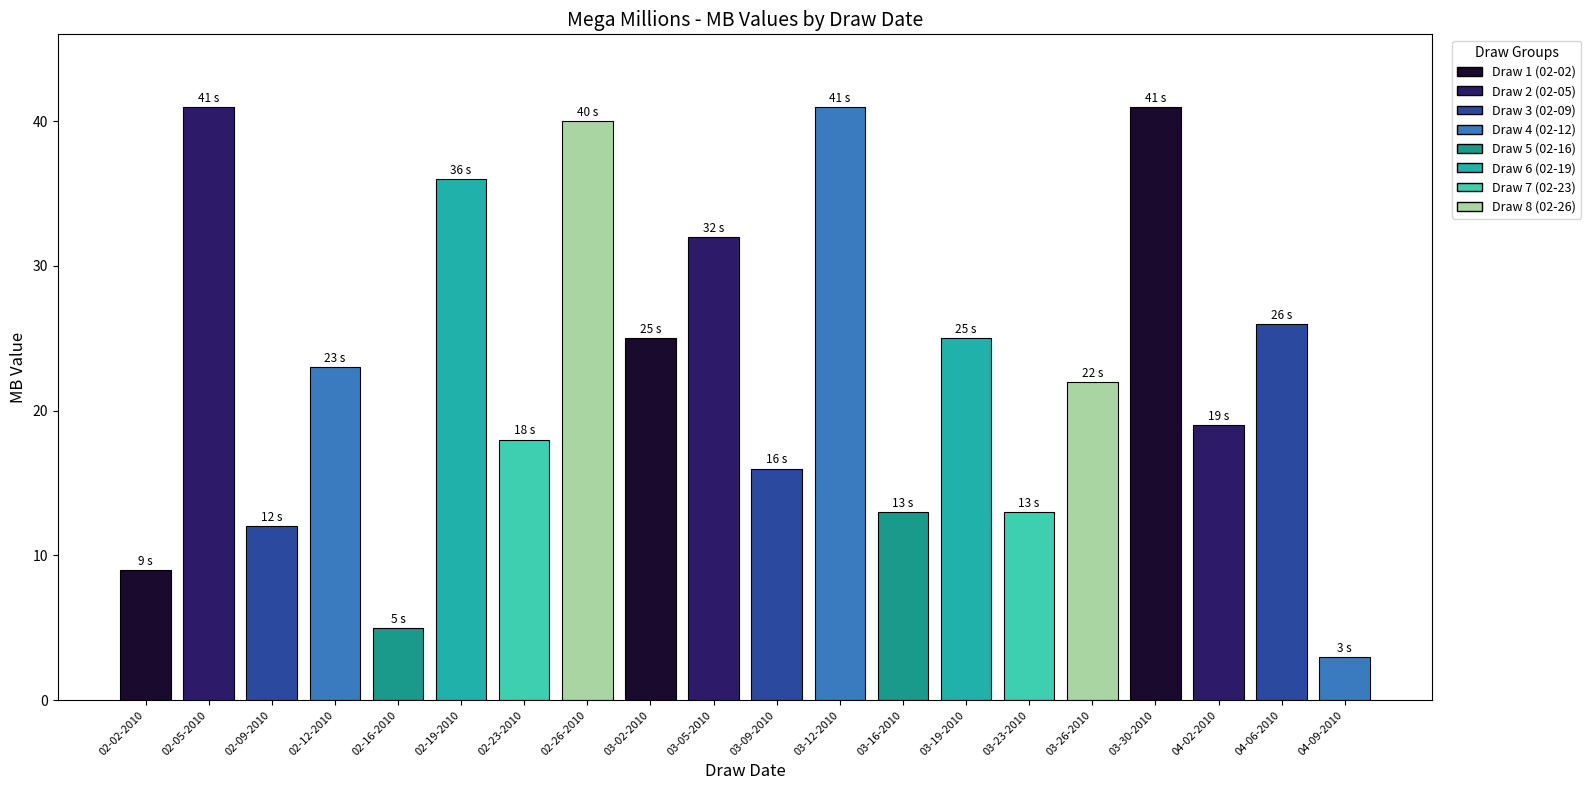

Reading left to right, extract all data points from this chart.

02-02-2010=9	02-05-2010=41	02-09-2010=12	02-12-2010=23	02-16-2010=5	02-19-2010=36	02-23-2010=18	02-26-2010=40	03-02-2010=25	03-05-2010=32	03-09-2010=16	03-12-2010=41	03-16-2010=13	03-19-2010=25	03-23-2010=13	03-26-2010=22	03-30-2010=41	04-02-2010=19	04-06-2010=26	04-09-2010=3